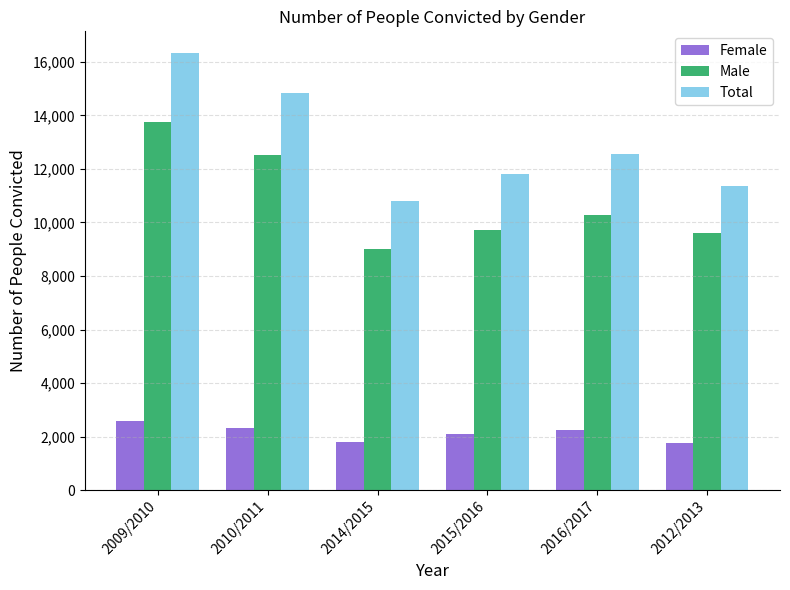

At how many categories does at least one series exceed 6703?

6